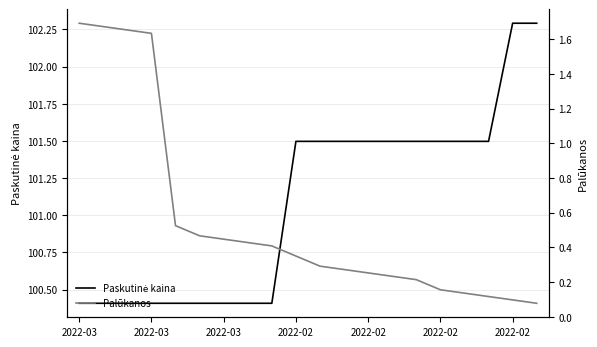

Is the value of Paskutinė kaina at 2022-03 greater than the value of Palūkanos at 19?

Yes